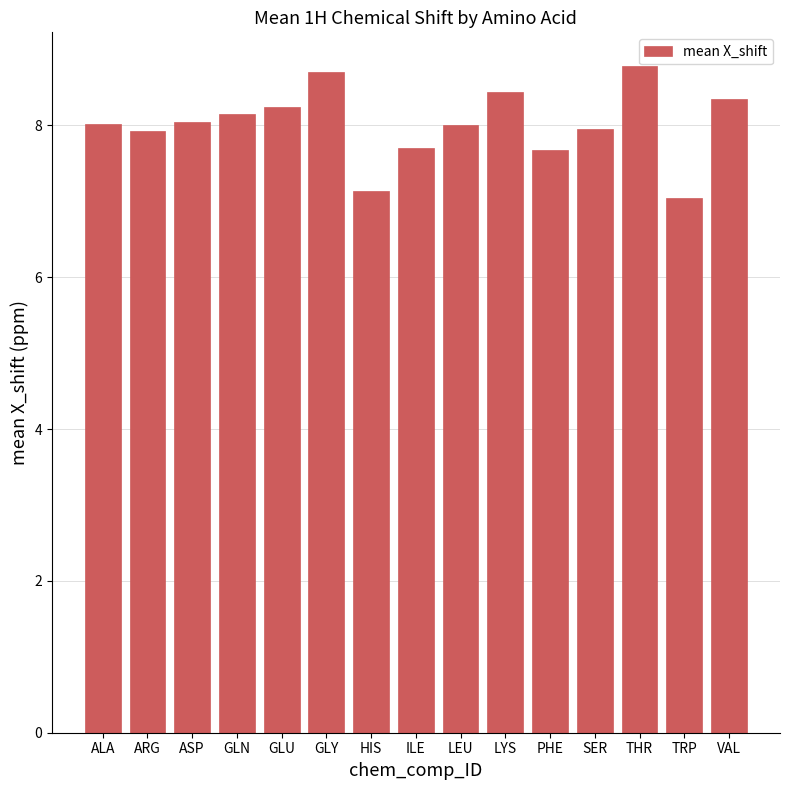

Which category has the lowest value across all series?

TRP